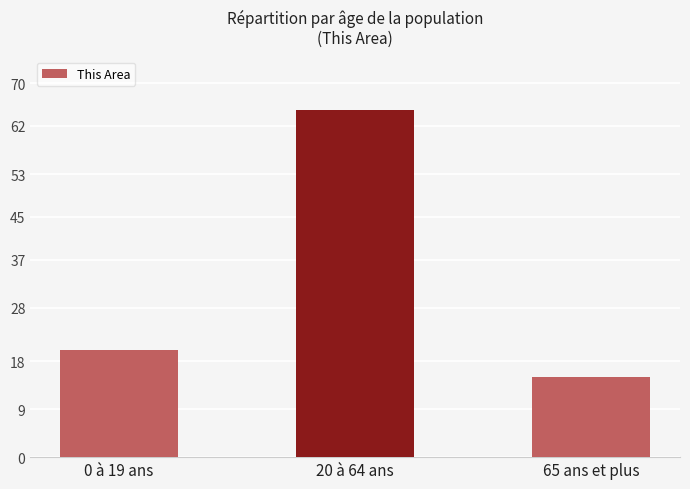

What is the average value?

33